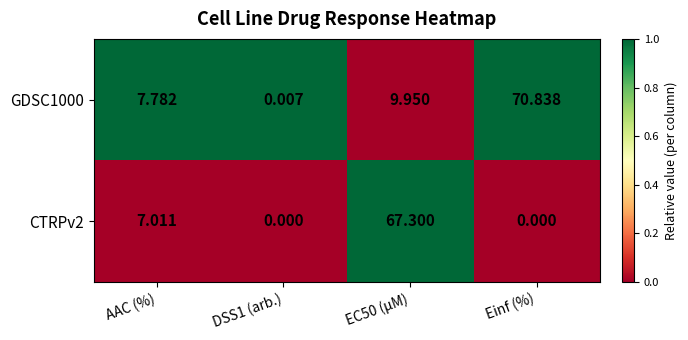

What is the total value across all series at Einf (%)?

70.8